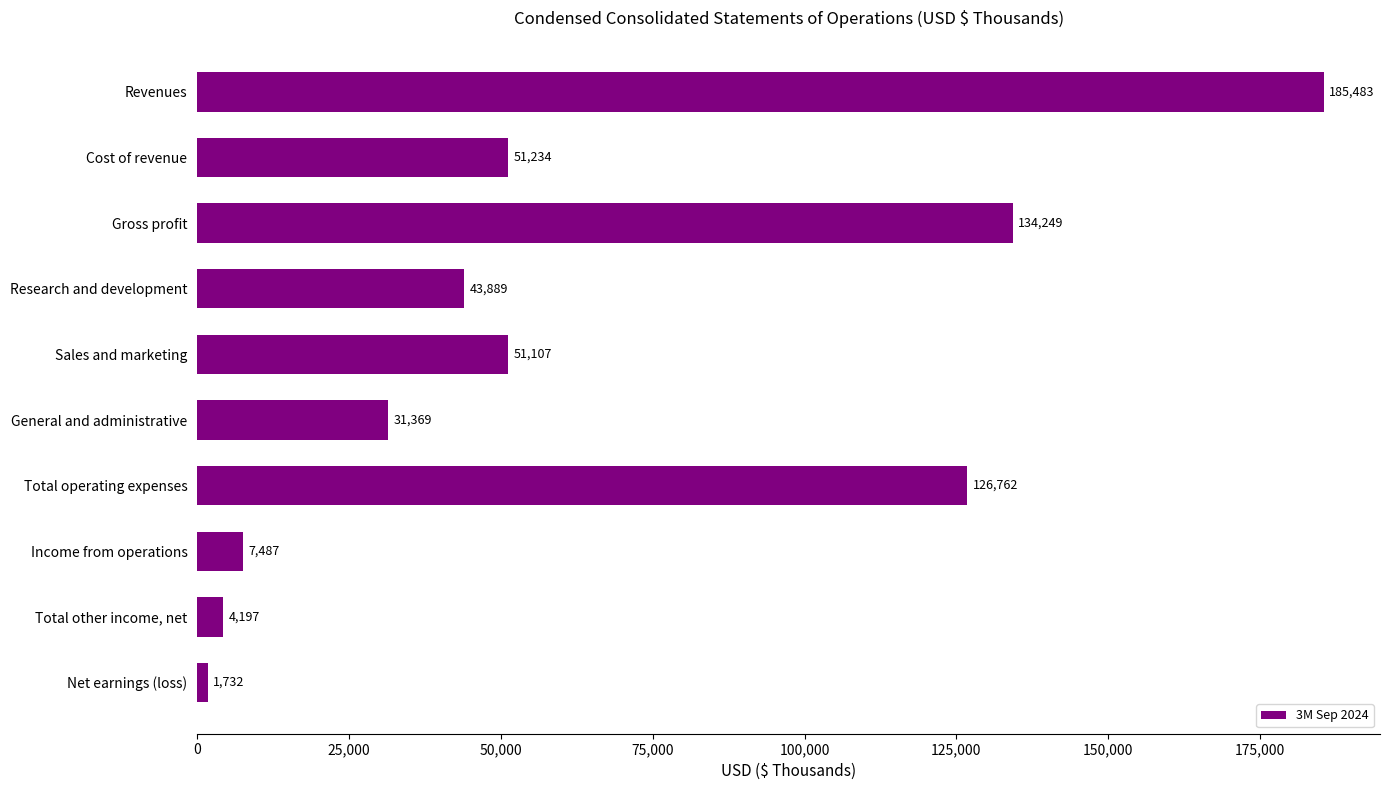

True or false: the data shows 31369 at General and administrative.

True